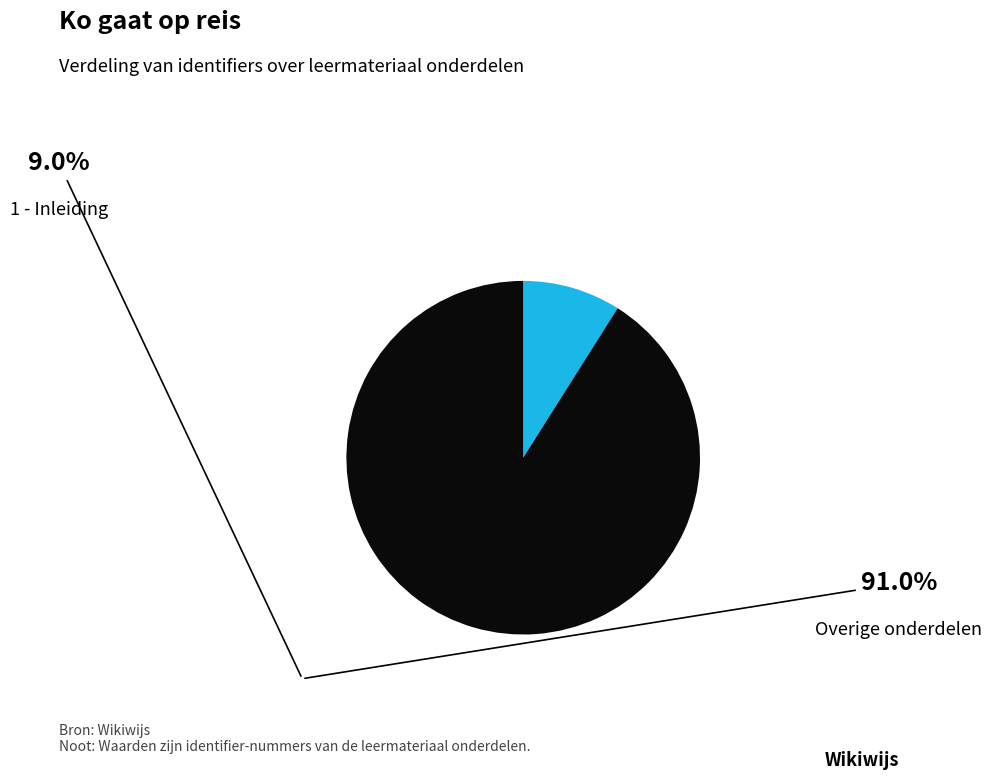

Count the number of slices in the pie.

2